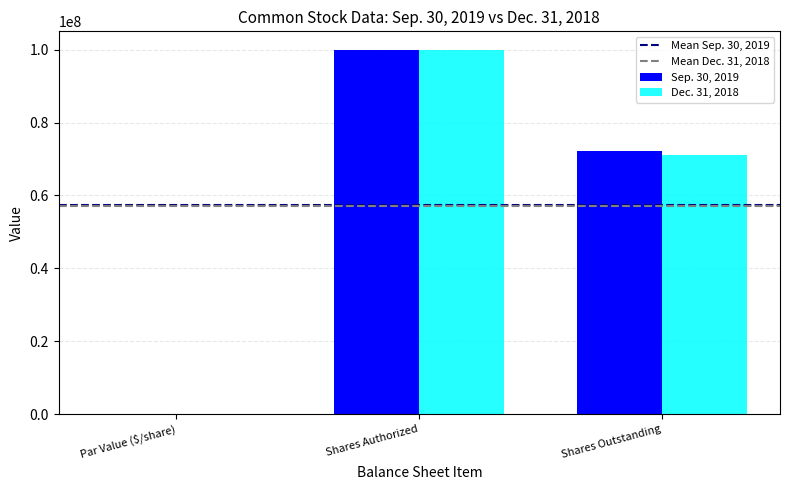

What is the greatest value displayed?

100000000.0